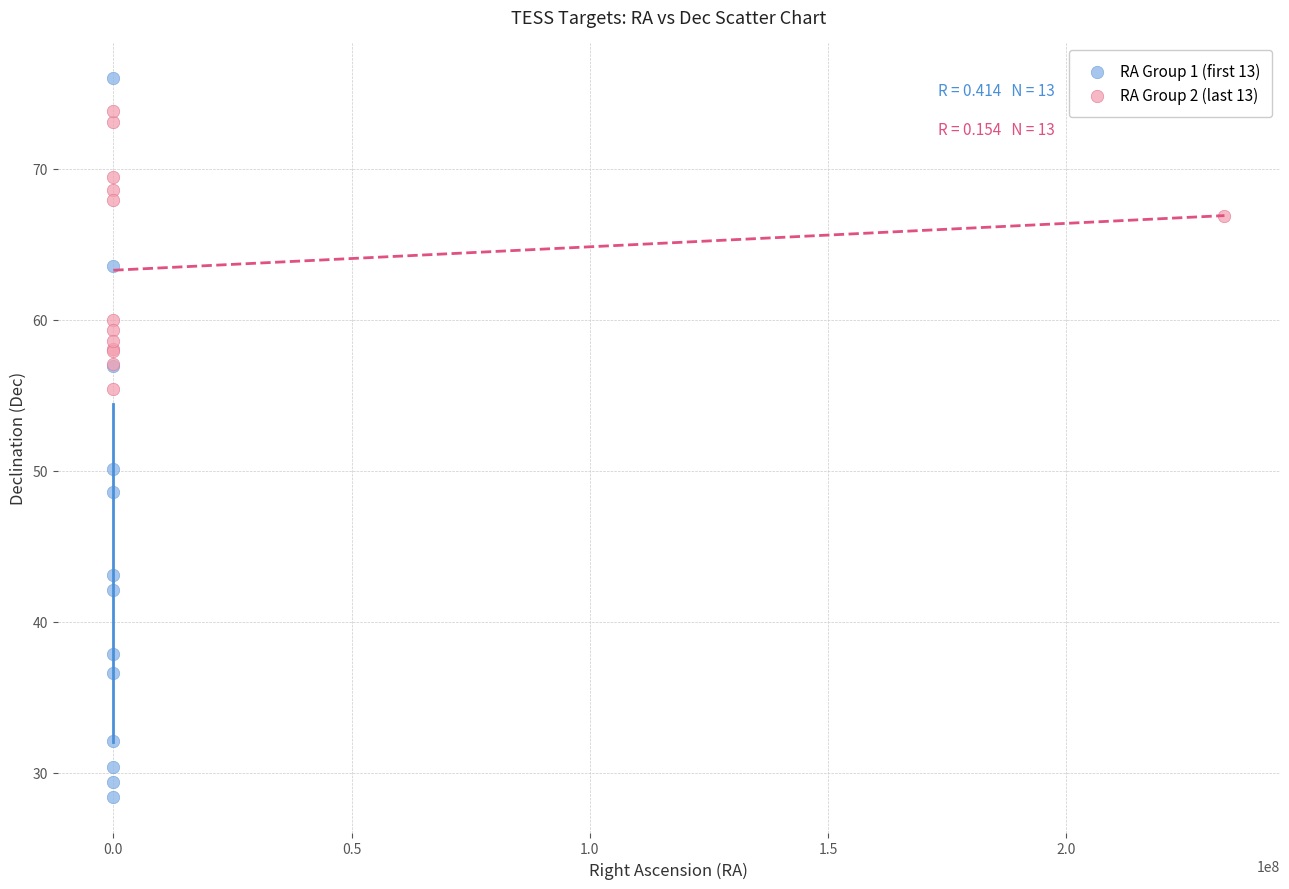

Which series reaches the maximum Y coordinate?

RA Group 1 (first 13)